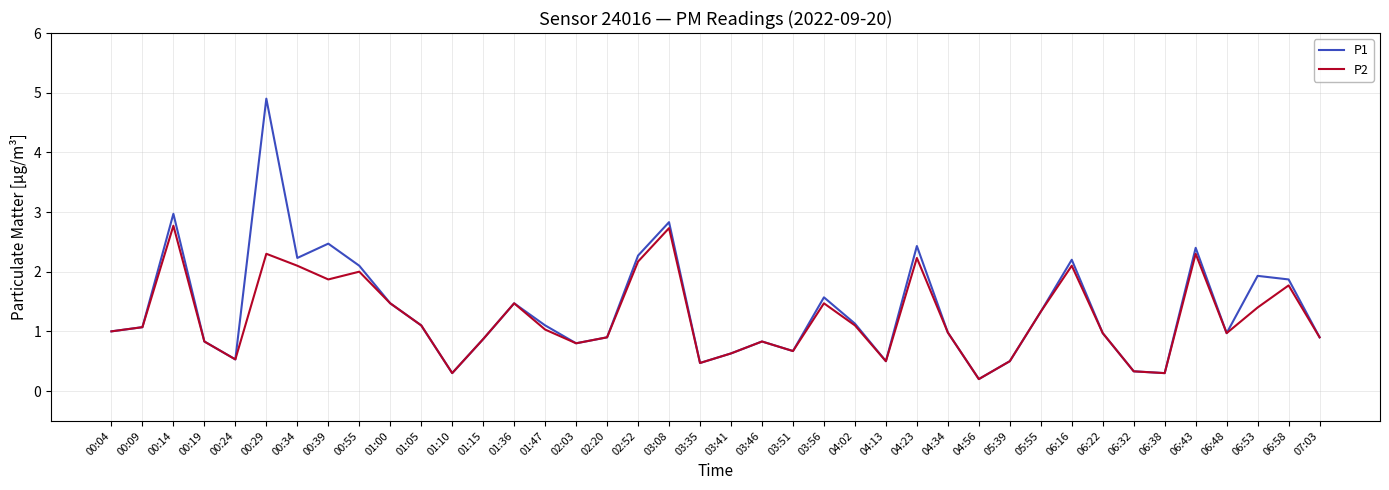

Reading right to left, transcribe all the data shown in this chart.

P1: 07:03=0.9	06:58=1.9	06:53=1.9	06:48=1.0	06:43=2.4	06:38=0.3	06:32=0.3	06:22=1.0	06:16=2.2	05:55=1.3	05:39=0.5	04:56=0.2	04:34=1.0	04:23=2.4	04:13=0.5	04:02=1.1	03:56=1.6	03:51=0.7	03:46=0.8	03:41=0.6	03:35=0.5	03:08=2.8	02:52=2.3	02:20=0.9	02:03=0.8	01:47=1.1	01:36=1.5	01:15=0.9	01:10=0.3	01:05=1.1	01:00=1.5	00:55=2.1	00:39=2.5	00:34=2.2	00:29=4.9	00:24=0.5	00:19=0.8	00:14=3.0	00:09=1.1	00:04=1.0
P2: 07:03=0.9	06:58=1.8	06:53=1.4	06:48=1.0	06:43=2.3	06:38=0.3	06:32=0.3	06:22=1.0	06:16=2.1	05:55=1.3	05:39=0.5	04:56=0.2	04:34=1.0	04:23=2.2	04:13=0.5	04:02=1.1	03:56=1.5	03:51=0.7	03:46=0.8	03:41=0.6	03:35=0.5	03:08=2.7	02:52=2.2	02:20=0.9	02:03=0.8	01:47=1.0	01:36=1.5	01:15=0.9	01:10=0.3	01:05=1.1	01:00=1.5	00:55=2.0	00:39=1.9	00:34=2.1	00:29=2.3	00:24=0.5	00:19=0.8	00:14=2.8	00:09=1.1	00:04=1.0